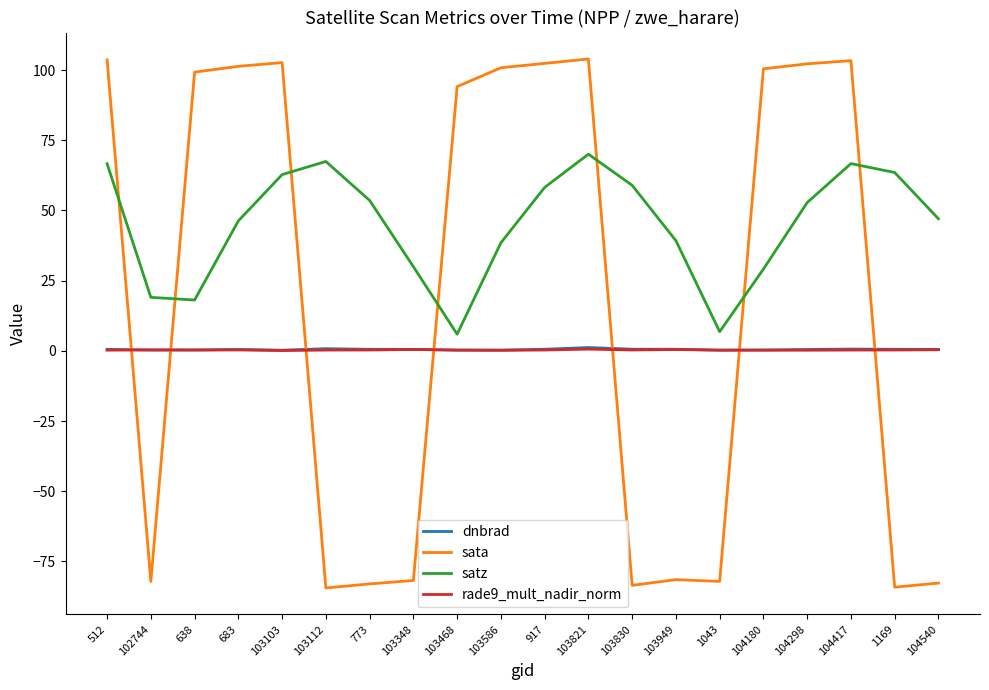

Is it true that rade9_mult_nadir_norm equals 0.5 at 103949?

True